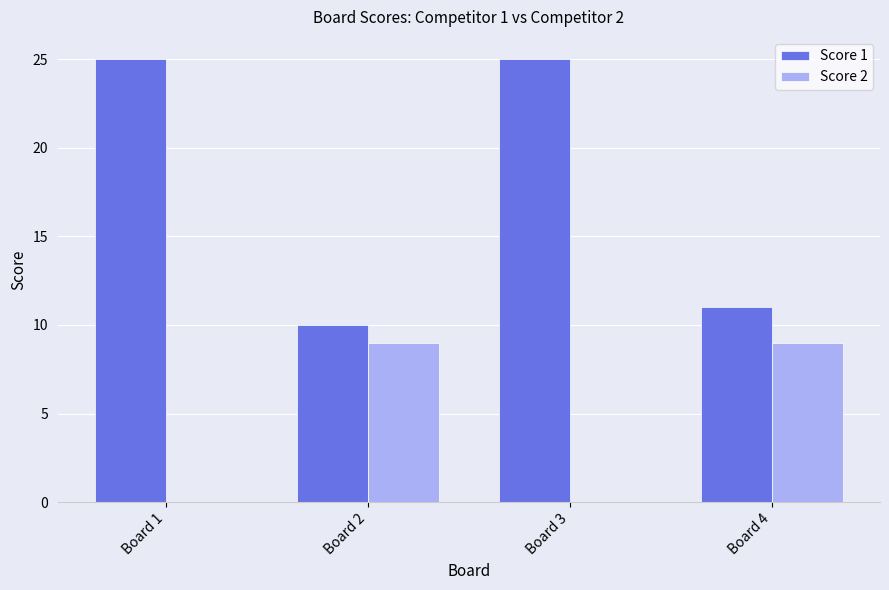

The Score 1 series shows 25 at Board 3. True or false?

True